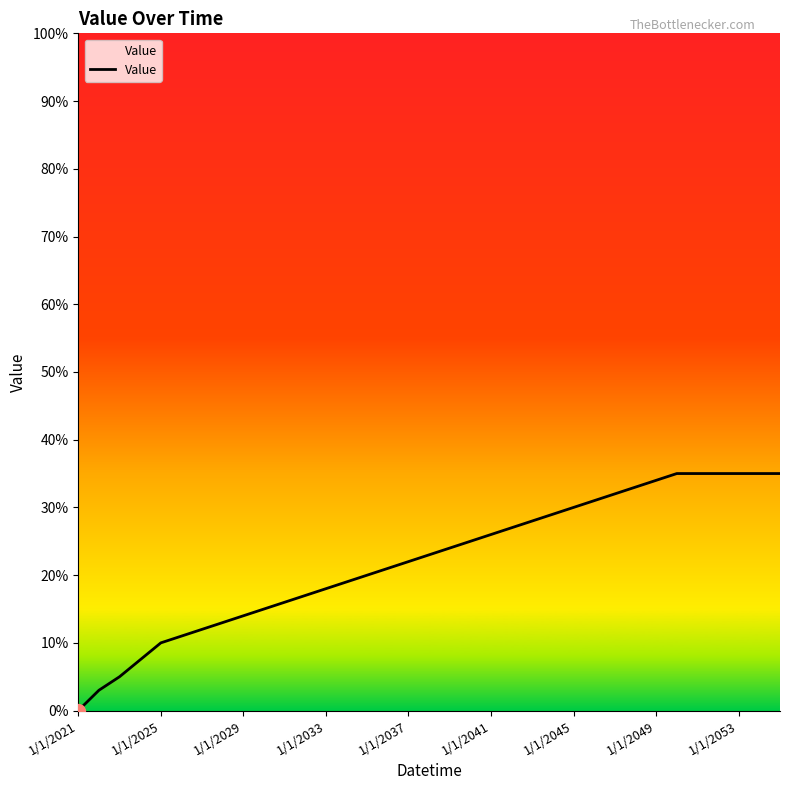

Does the chart have visible grid lines?

No